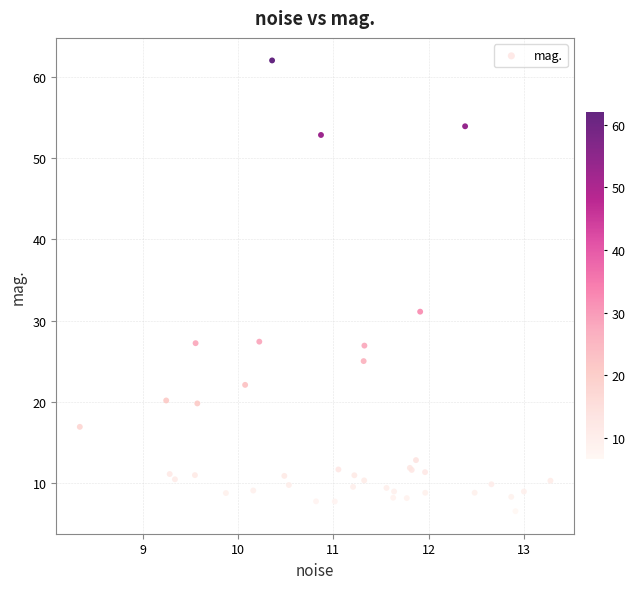

What Y value in the scatter plot is closest to 34?

31.1